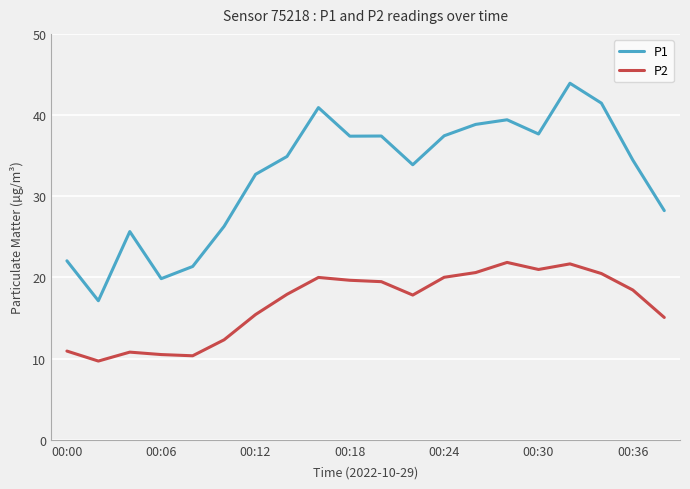

List the series in order of their peak value, highest first.

P1, P2